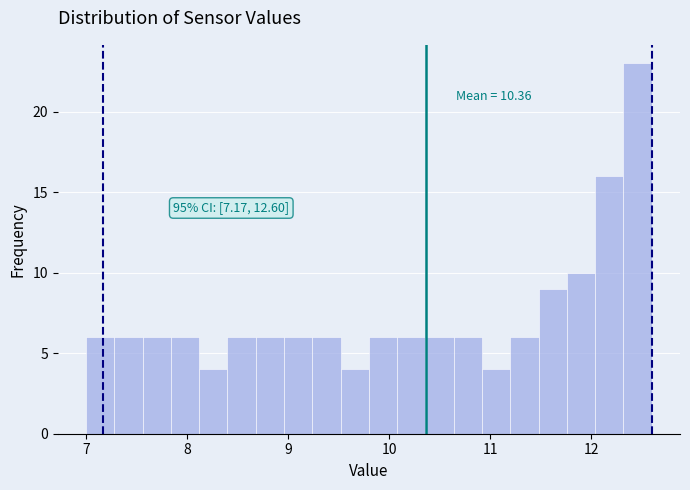

Read against the x-axis, roughly where is the centre of the tallest bar?

12.5